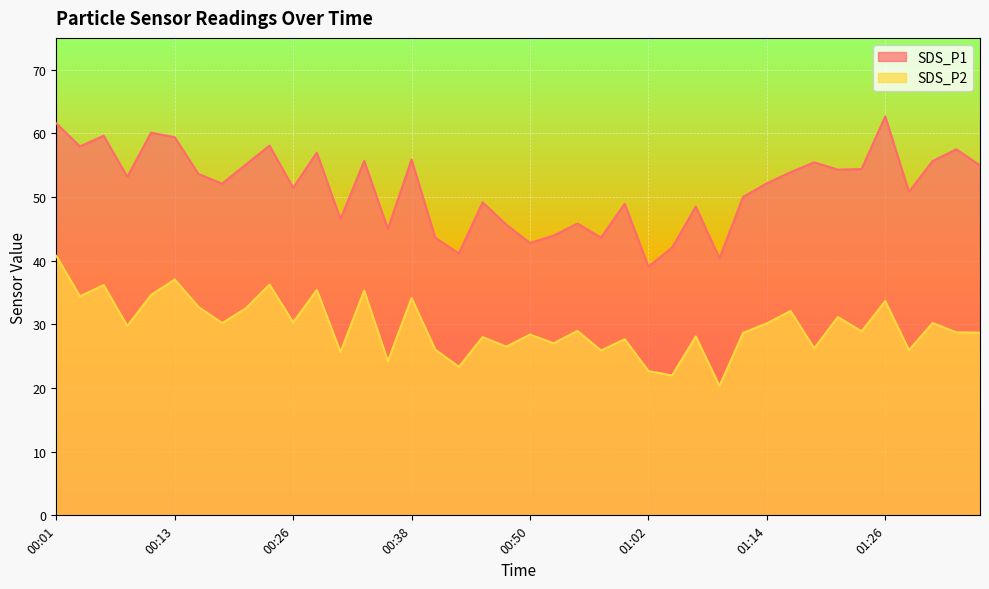

True or false: SDS_P2 and SDS_P1 intersect in this chart.

False